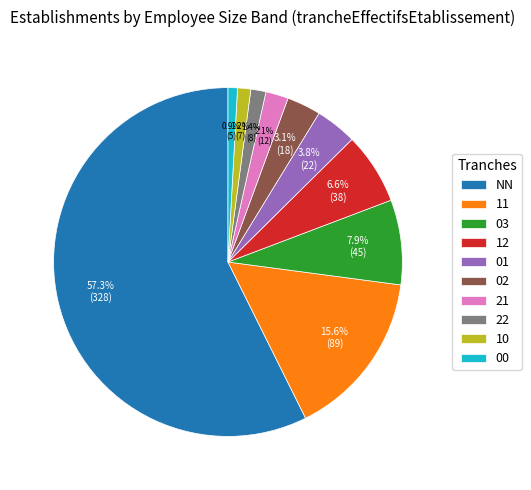

Is NN the majority of the pie?

Yes